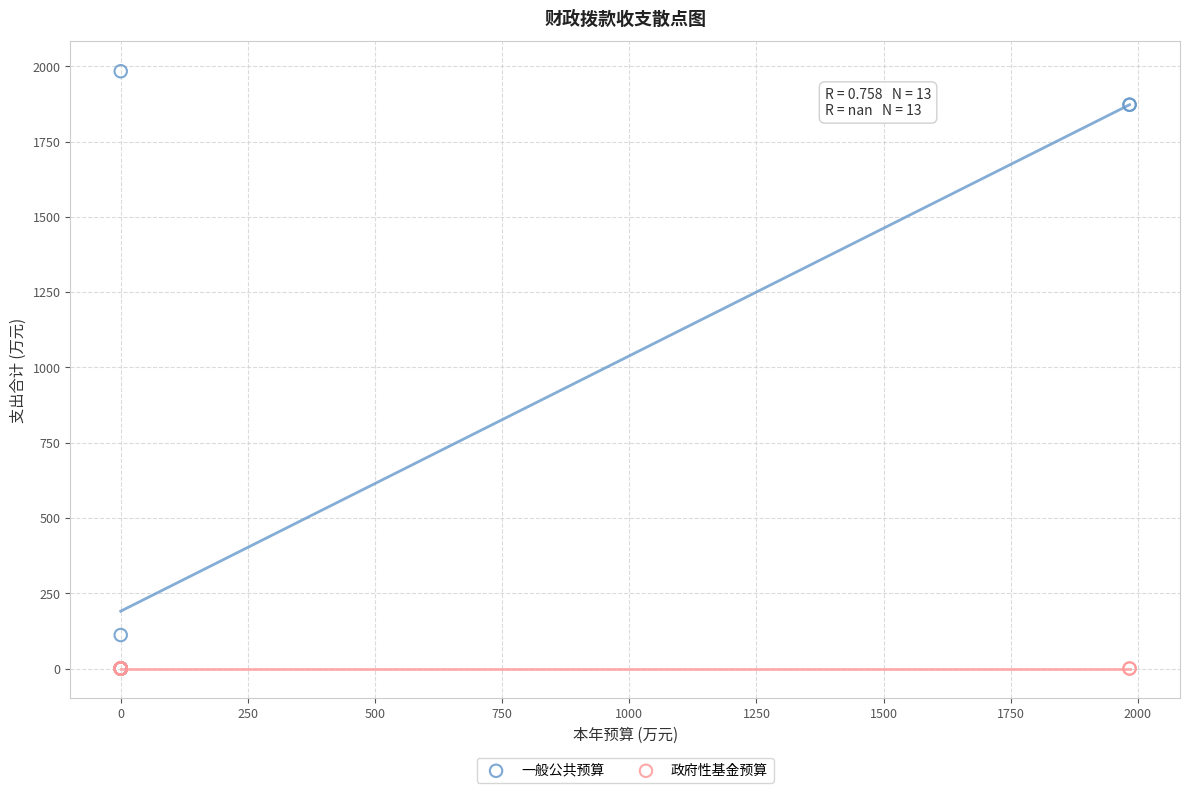

What are all the series names shown in the legend?

一般公共预算, 政府性基金预算